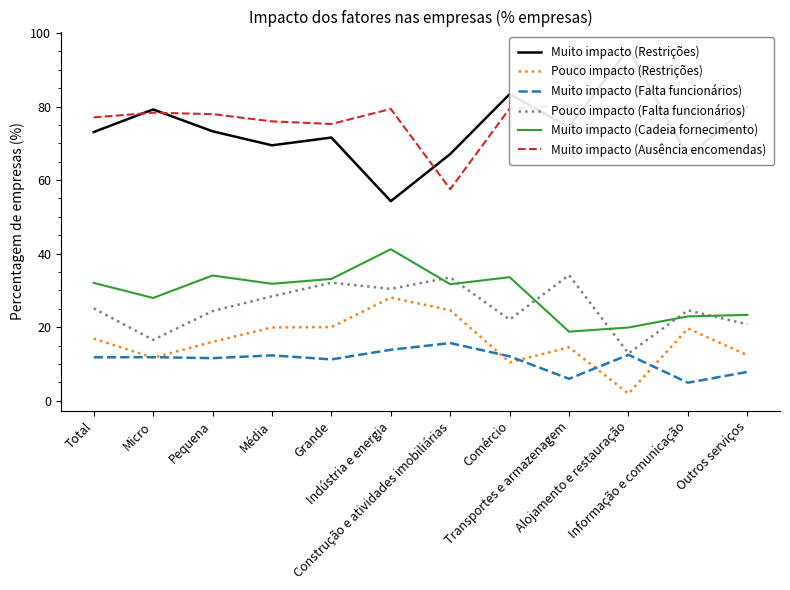

What is the value of the Muito impacto (Cadeia fornecimento) point at the 7th from the left?

31.7